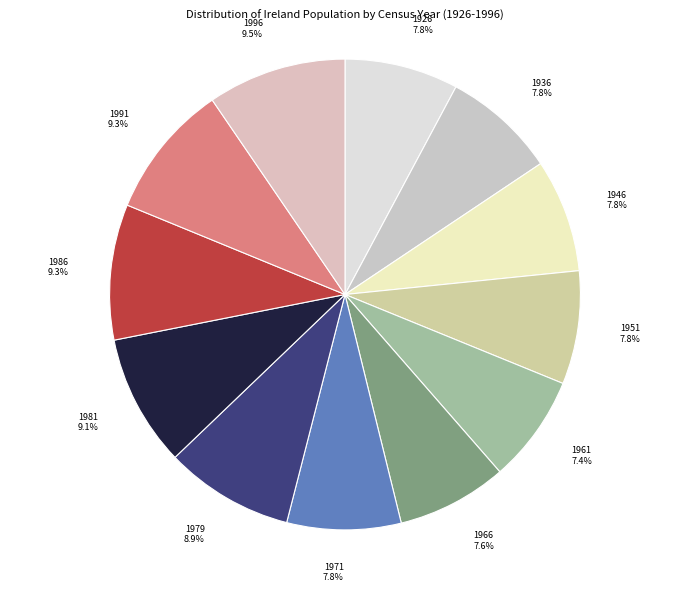

How many segments does this pie chart have?

12